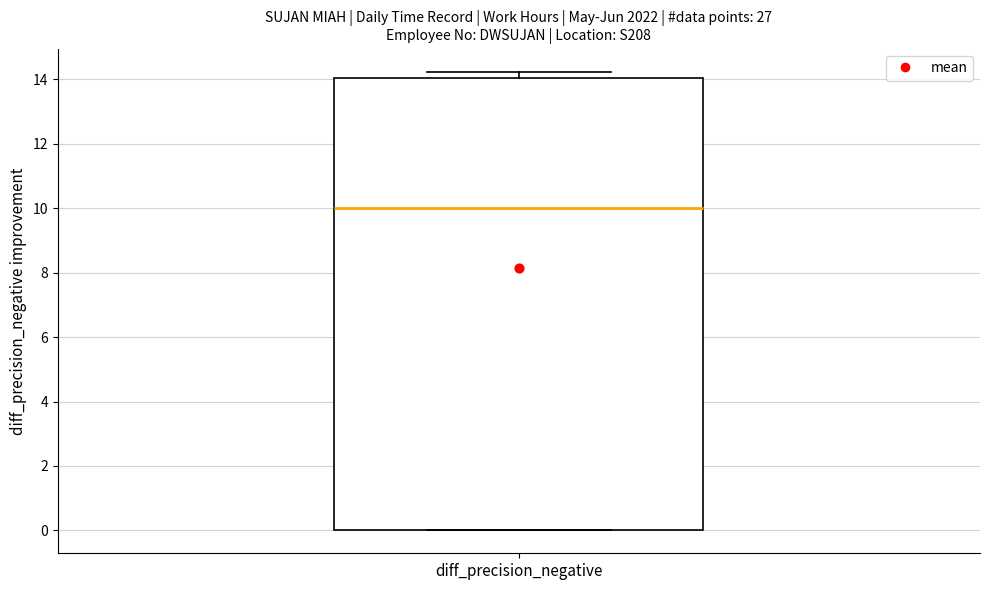

Transcribe this box plot: give where the median line is, the range the box spans, and where the two whiskers end, as read against the y-axis. The values are not printed on the chart, so give them approximately, as read against the axis.

median 10.0, box 0.0 to 14.0, whiskers 0.0 to 14.2